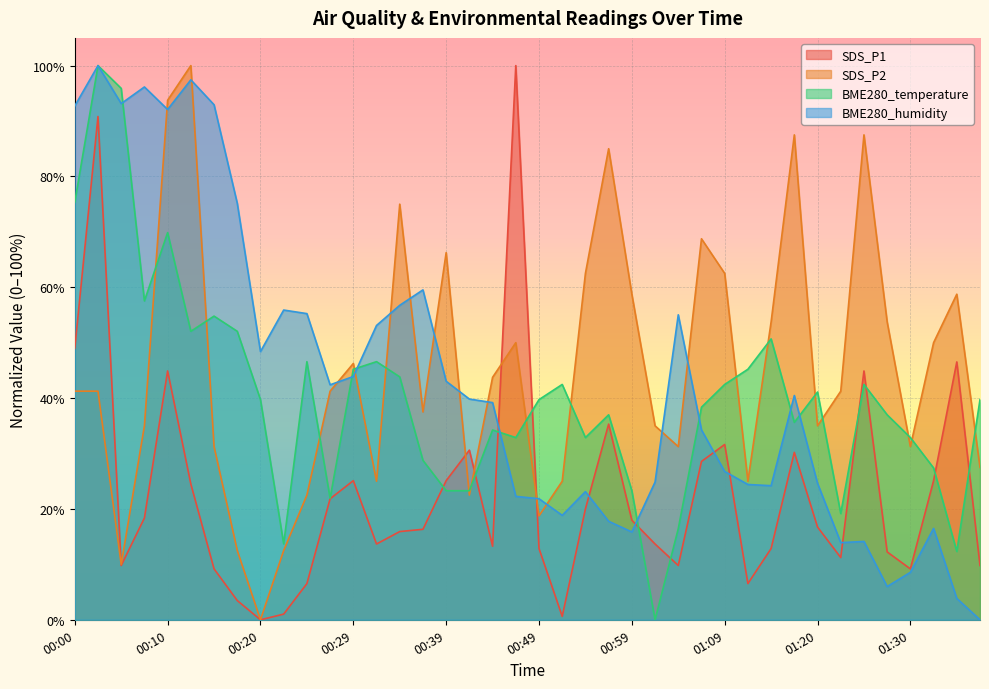

What position from the right is 00:44?

22